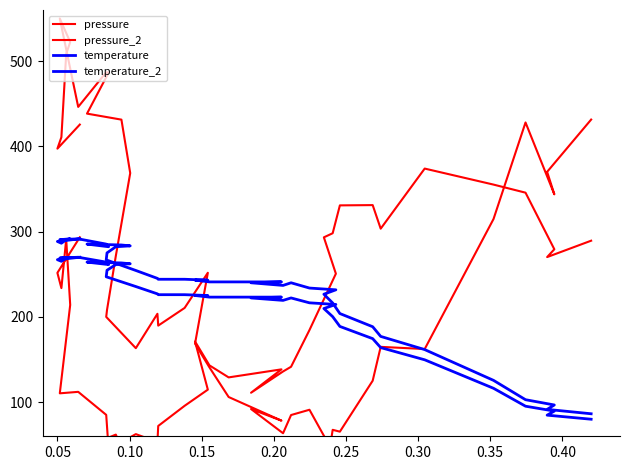

Which series has the largest total across all categories?

pressure